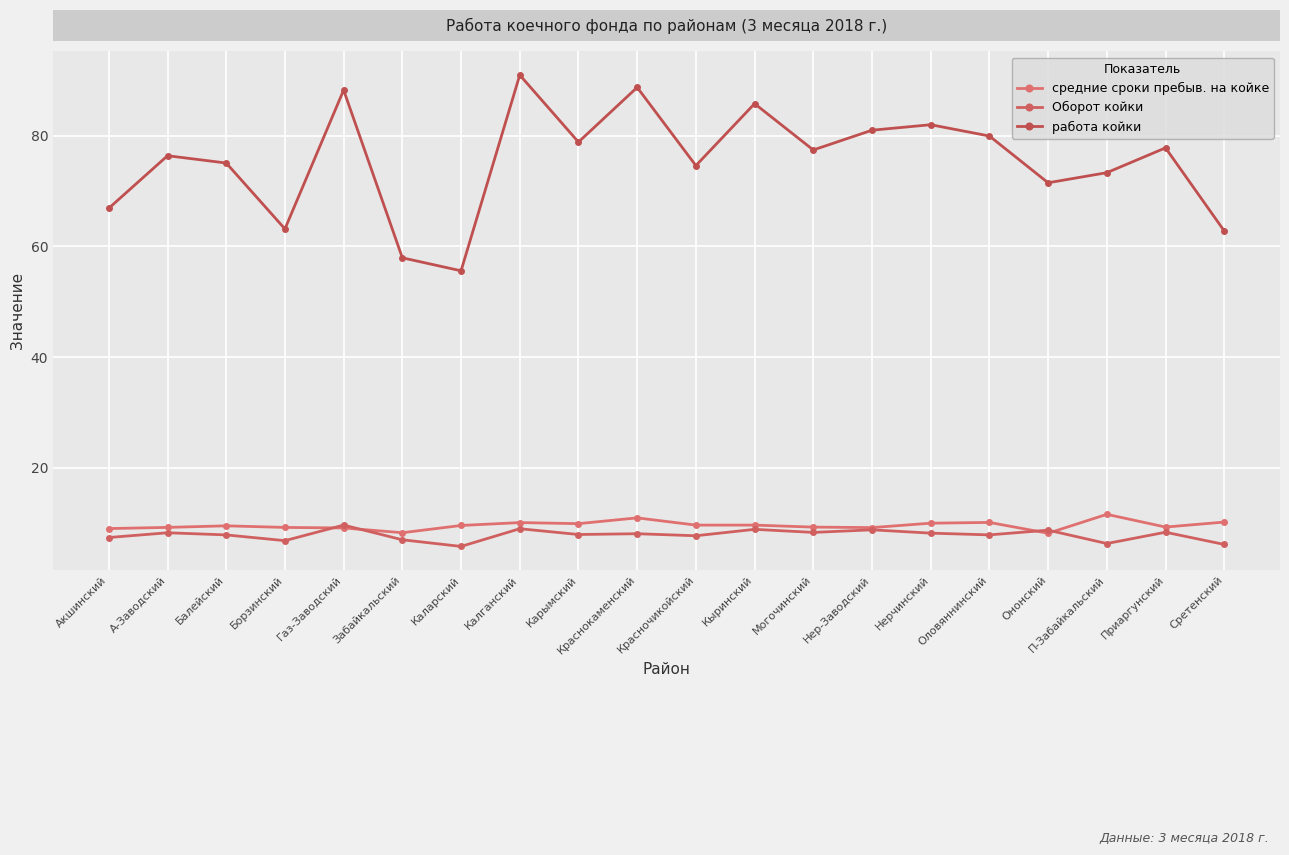

What position from the left is Оловяннинский?

16